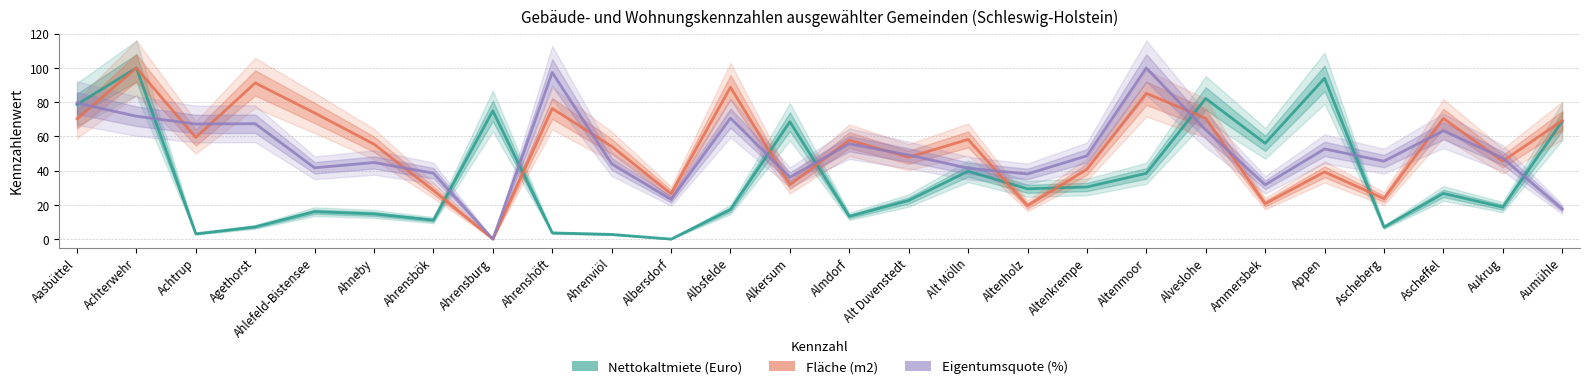

What position from the left is Appen?

22